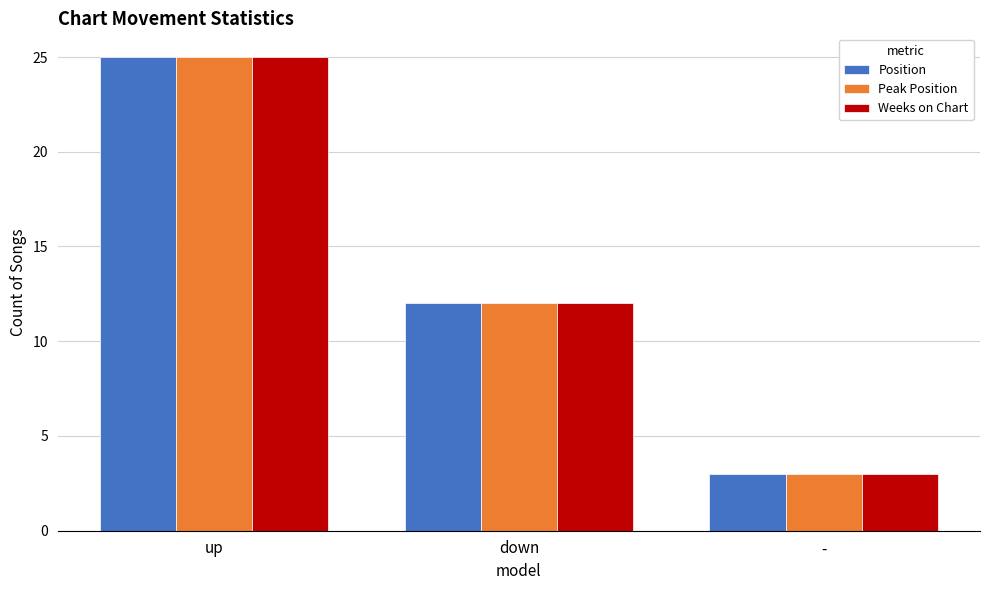

Rank the categories by Weeks on Chart value from highest to lowest.

up, down, -